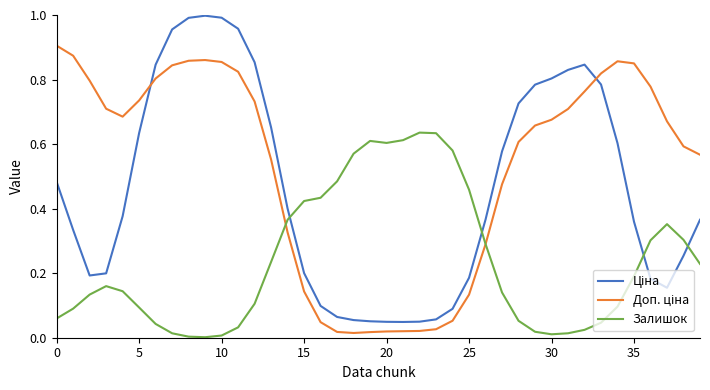

Is this an area chart (filled region under the line)?

No